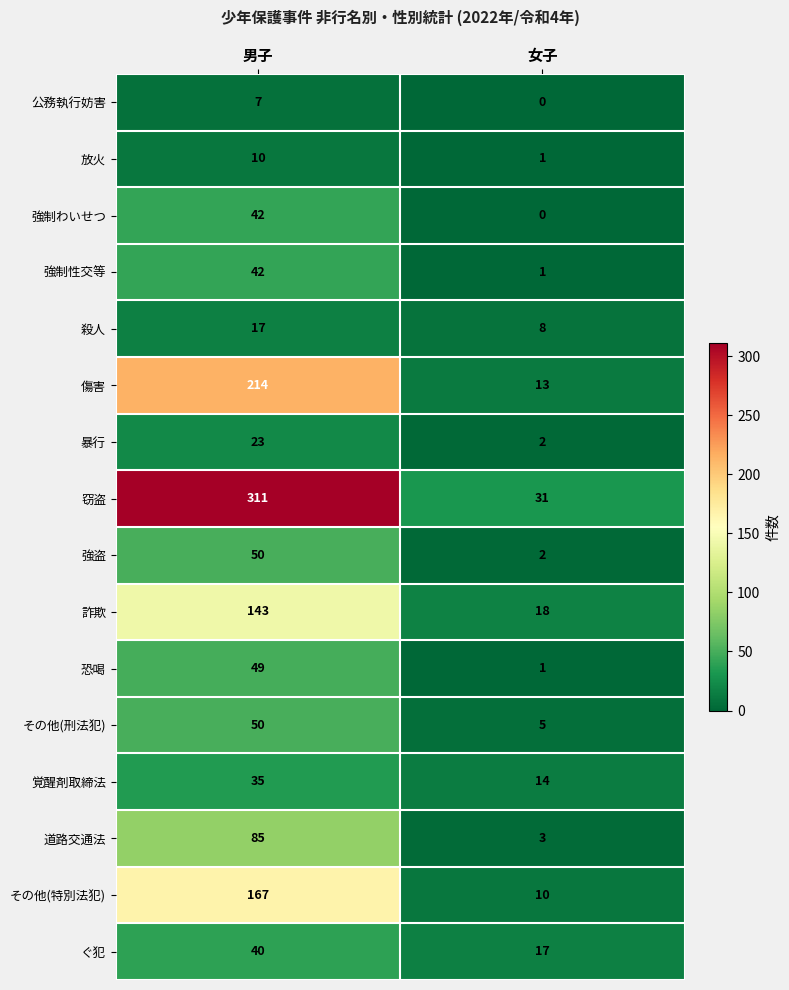

Which category has the highest value in the 窃盗 series?

男子